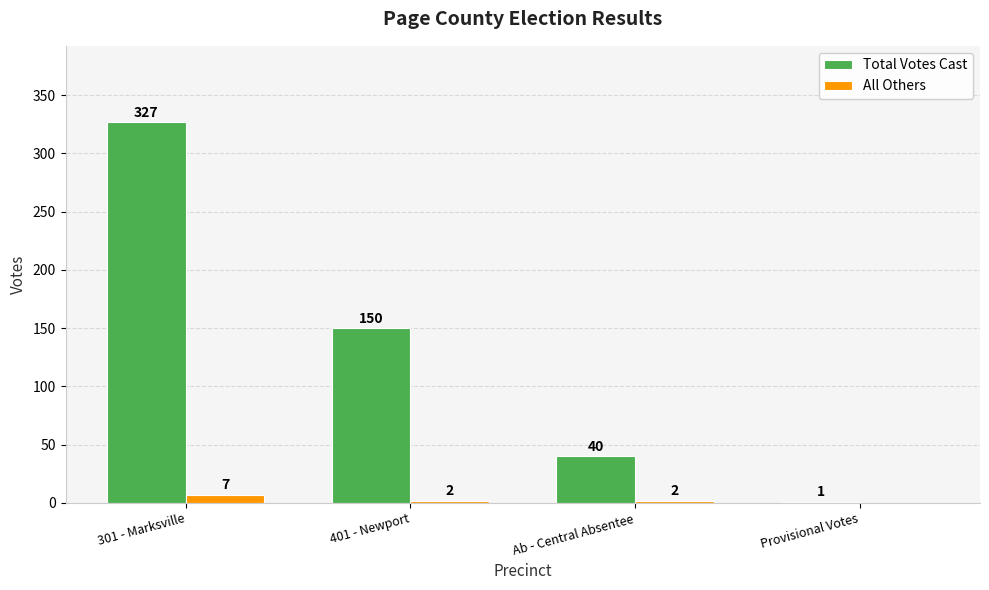

What is the approximate value of All Others at Ab - Central Absentee?

2